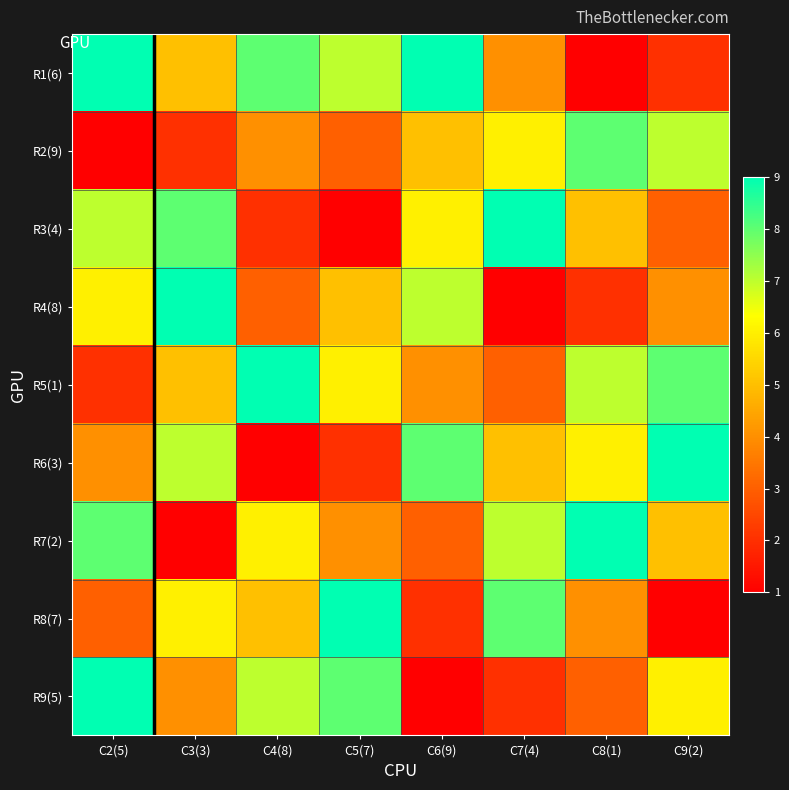

Which category has the highest value across all series?

C2(5)